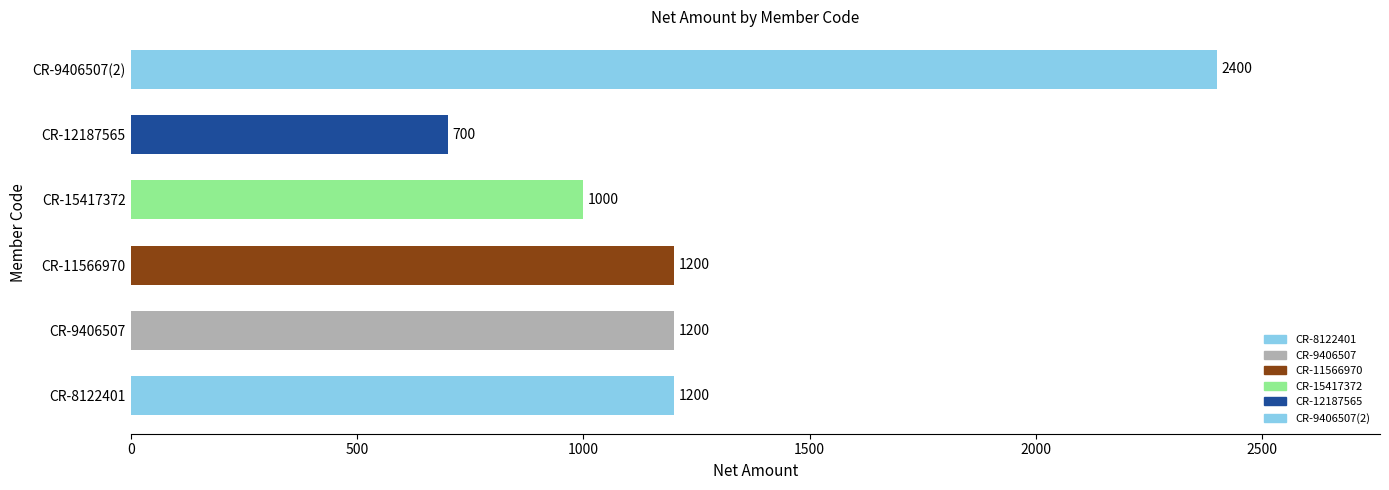

Read the value at CR-11566970.

1200